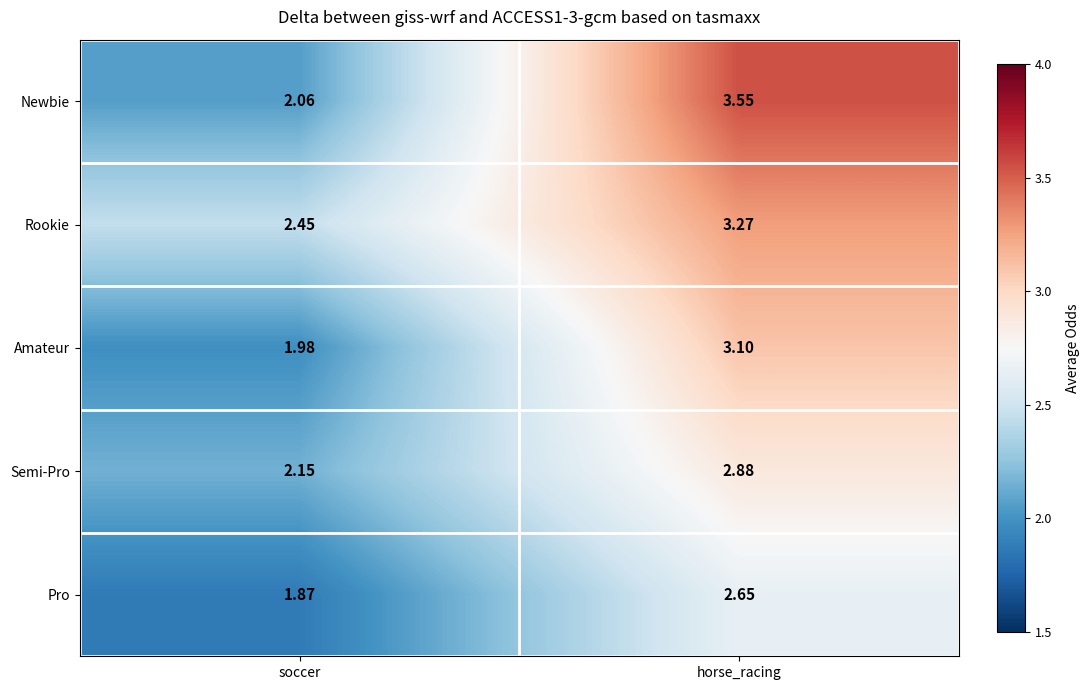

How many distinct data groups are displayed?

5